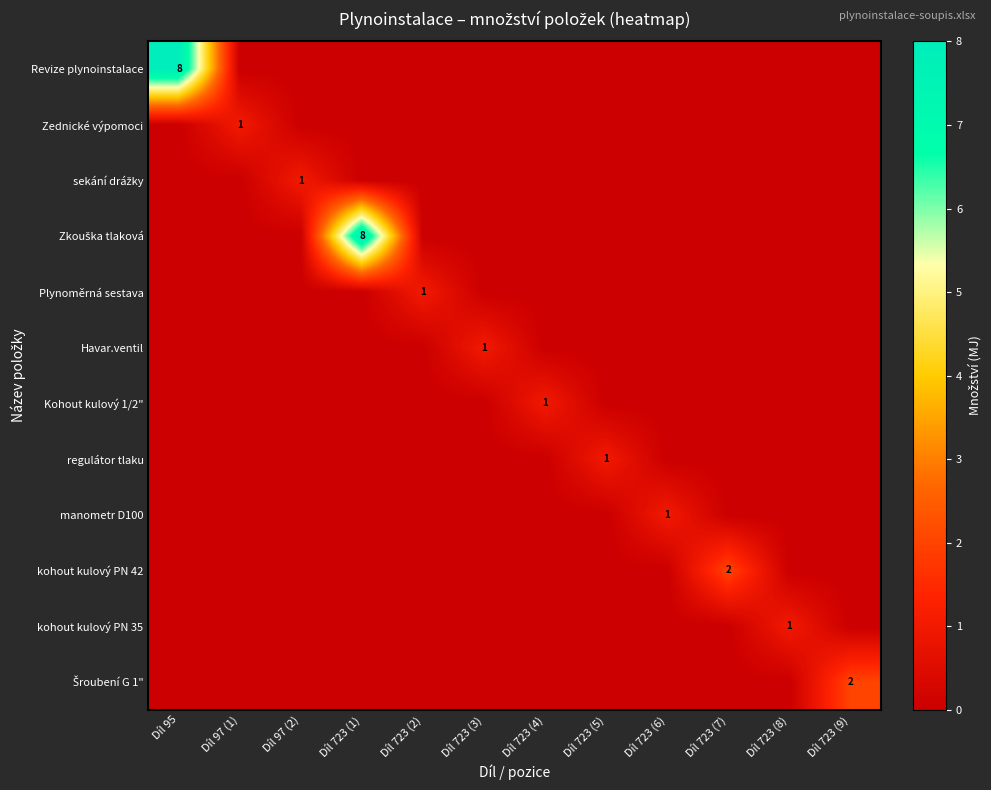

At how many categories does at least one series exceed 0?

12